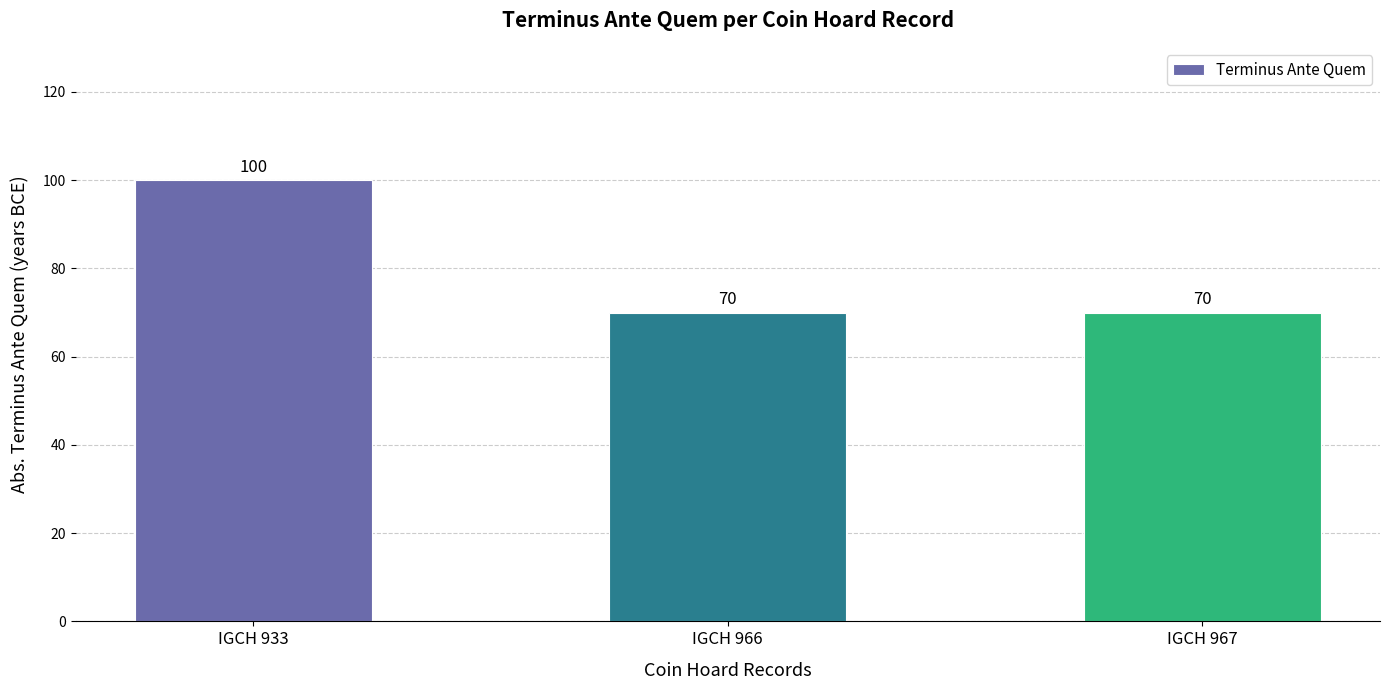

Approximately how many times larger is the value at IGCH 966 compared to IGCH 933?

0.7